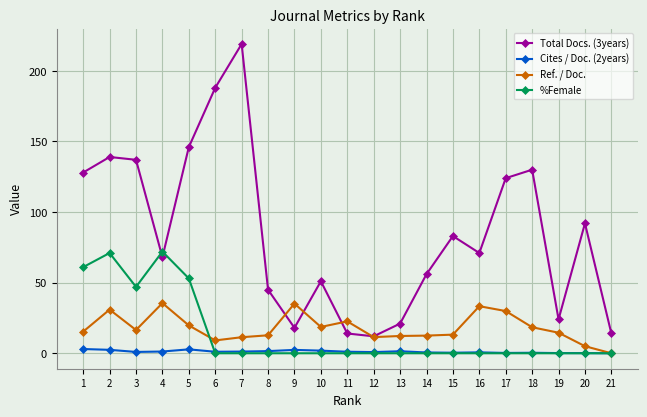

Count the number of data series in this chart.

4